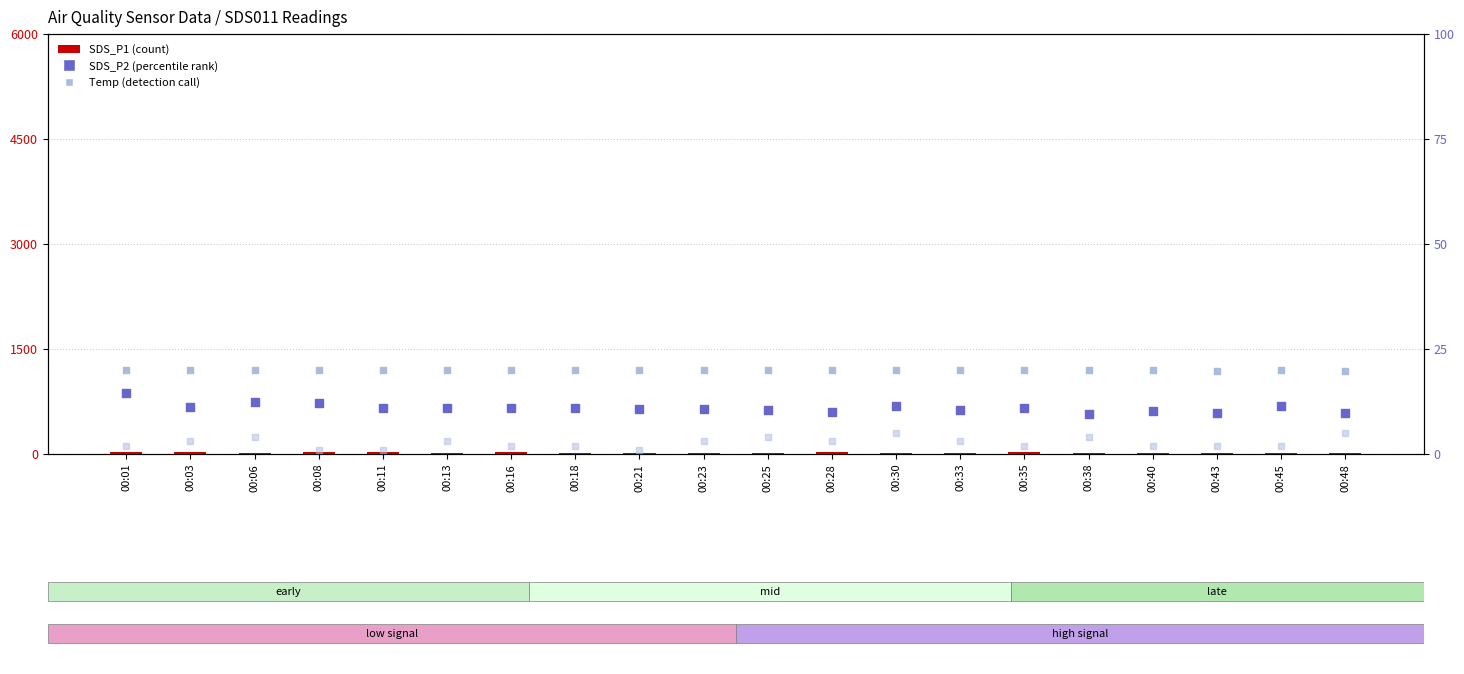

Is the value of SDS_P1 at 00:30 greater than the value of SDS_P2 at 00:38?

Yes